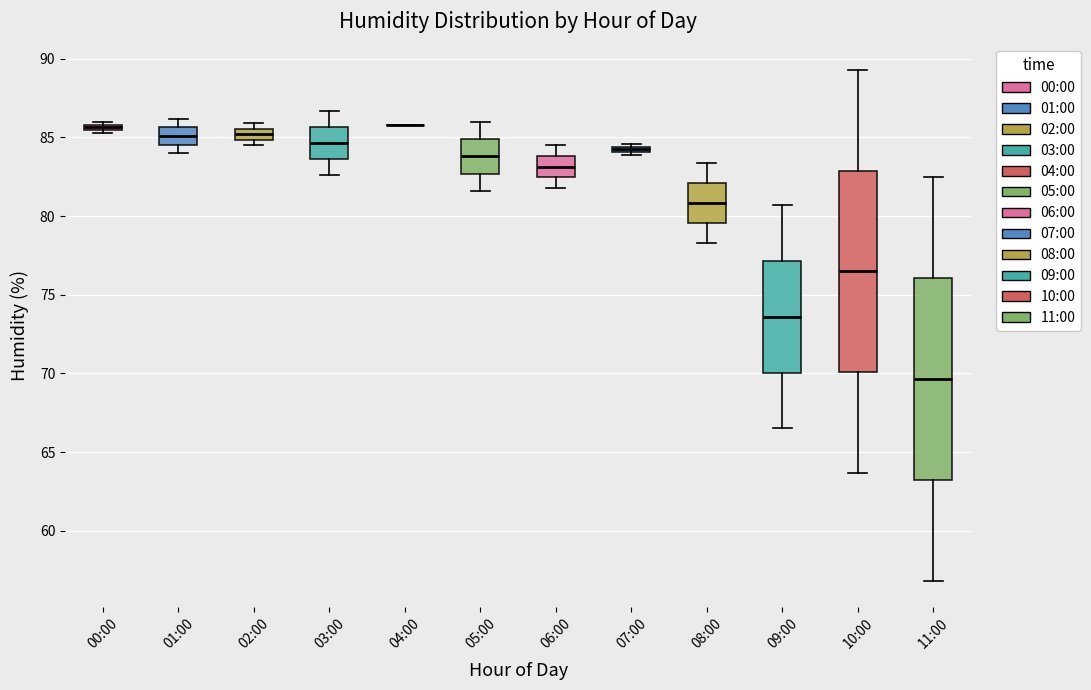

Where does the upper whisker of the box for 05:00 end on the y-axis? The values are not printed on the chart, so give them approximately, as read against the axis.

86.0